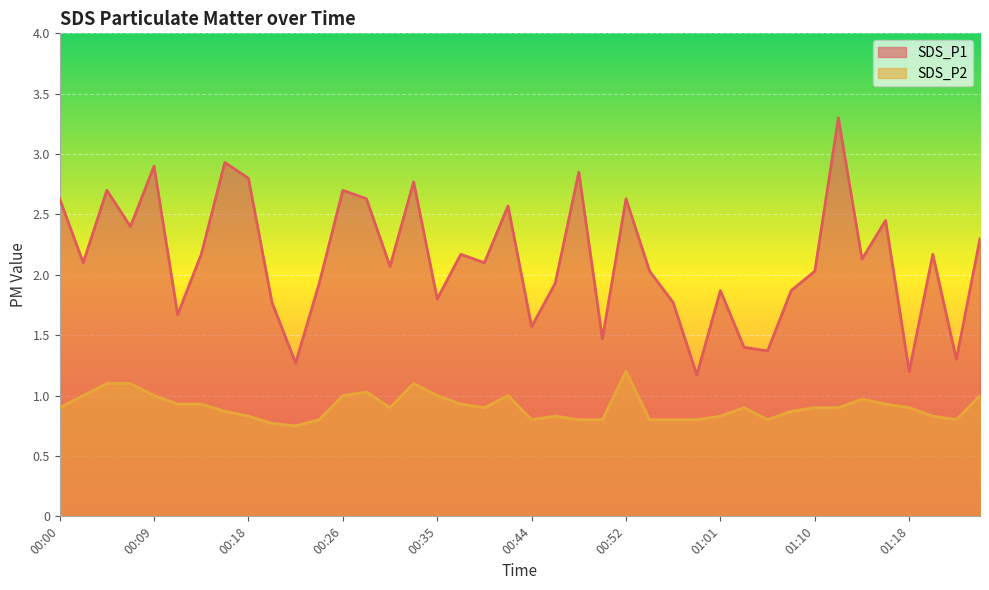

In SDS_P2, how many points are higher than both neighbors (excluding endpoints)?

7